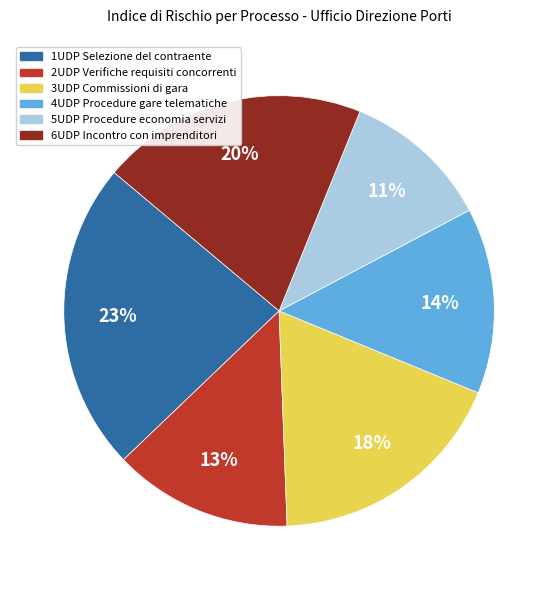

Rank the categories by value from highest to lowest.

1UDP Selezione del contraente, 6UDP Incontro con imprenditori, 3UDP Commissioni di gara, 4UDP Procedure gare telematiche, 2UDP Verifiche requisiti concorrenti, 5UDP Procedure economia servizi